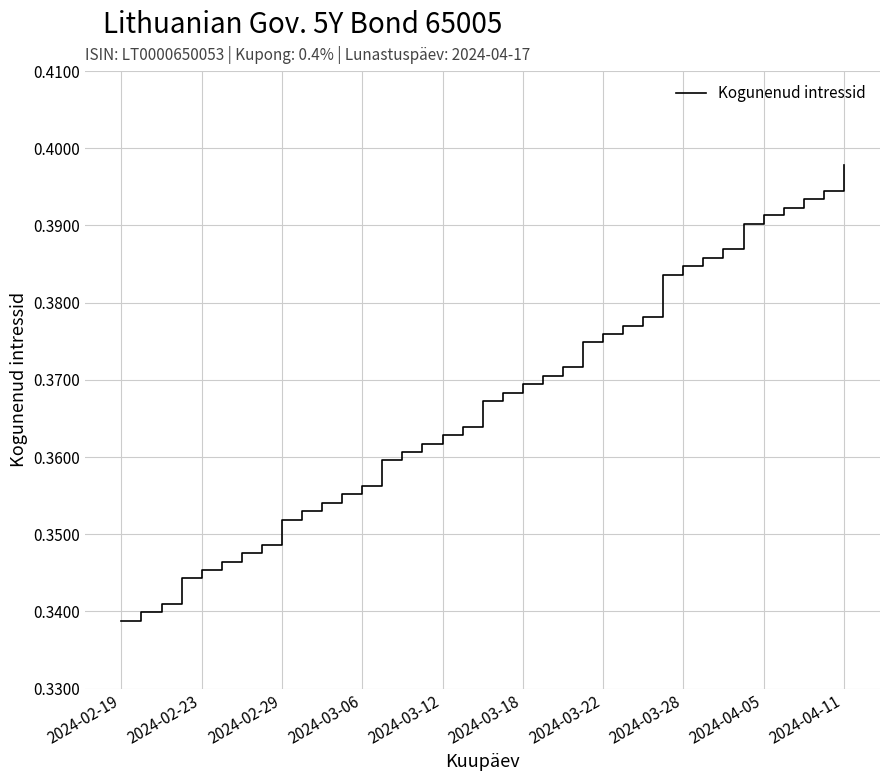

Reading left to right, list all the values displayed in this chart.

0.3	0.3	0.3	0.3	0.3	0.3	0.3	0.3	0.4	0.4	0.4	0.4	0.4	0.4	0.4	0.4	0.4	0.4	0.4	0.4	0.4	0.4	0.4	0.4	0.4	0.4	0.4	0.4	0.4	0.4	0.4	0.4	0.4	0.4	0.4	0.4	0.4